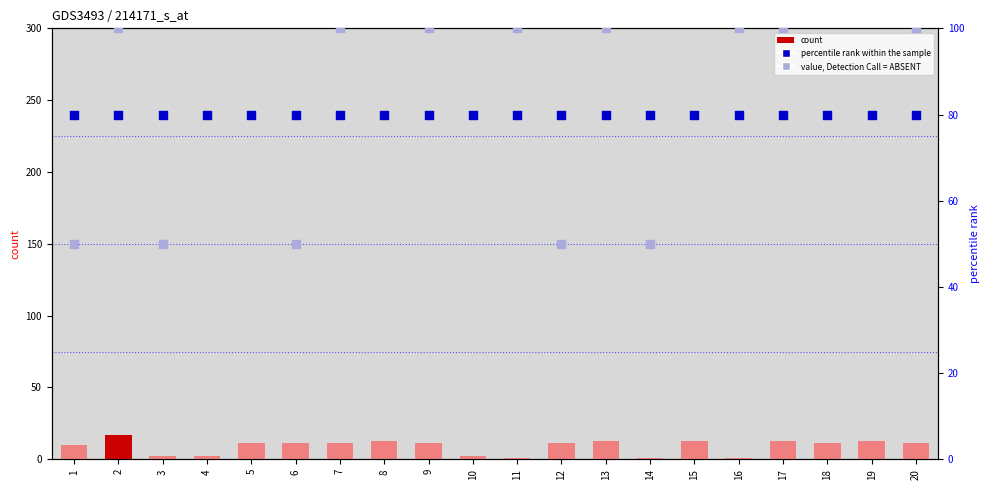

At which category is the sum across all series the highest?

15